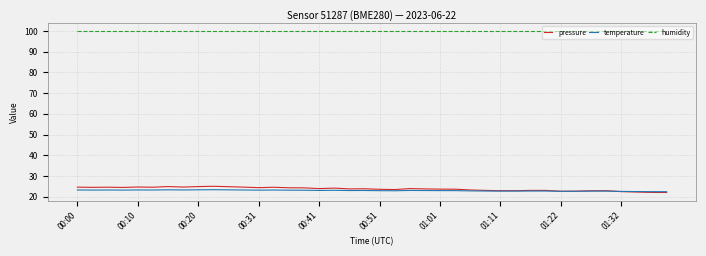

What is the smallest value displayed?

22.0